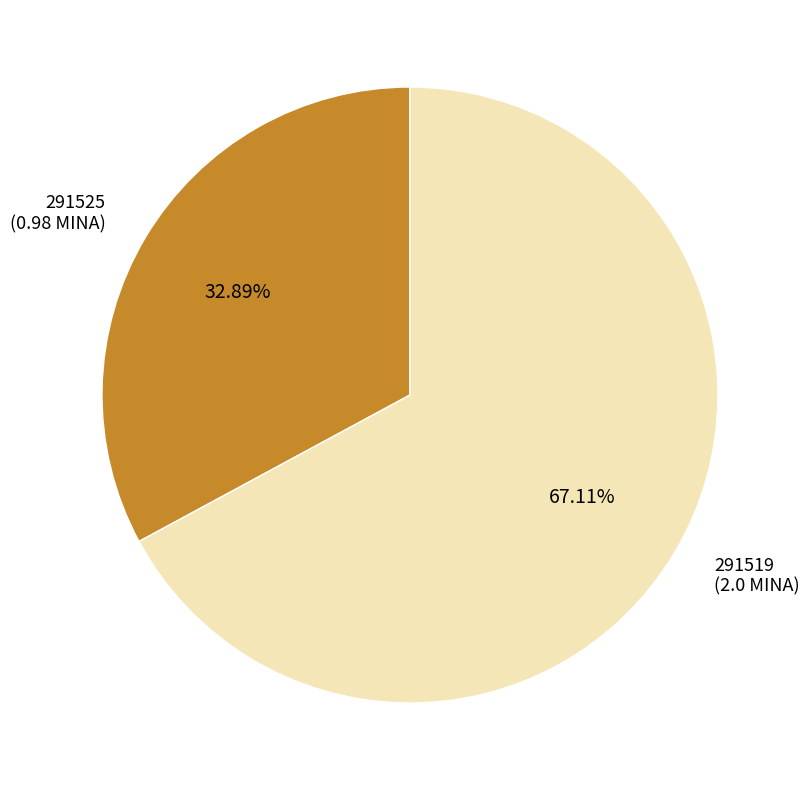

Combined, what portion of the pie is 291519 and 291525?

100.0%